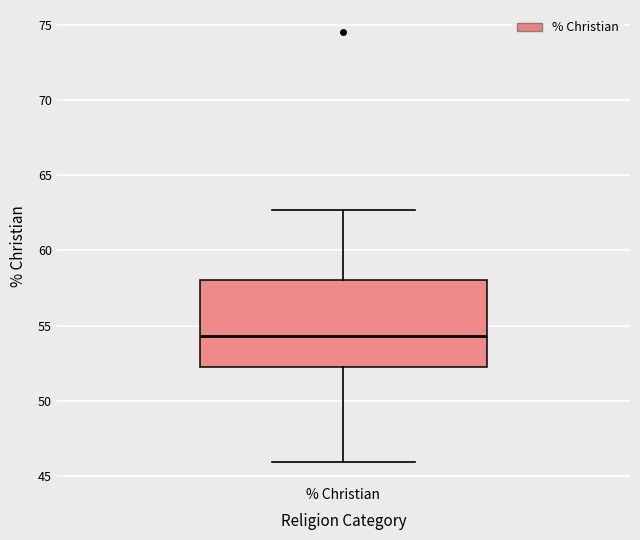

Read this box plot against the y-axis: the position of the median line, the range covered by the box, and the ends of both whiskers. The values are not printed on the chart, so give them approximately, as read against the axis.

median 54.5, box 52.0 to 58.0, whiskers 46.0 to 62.5